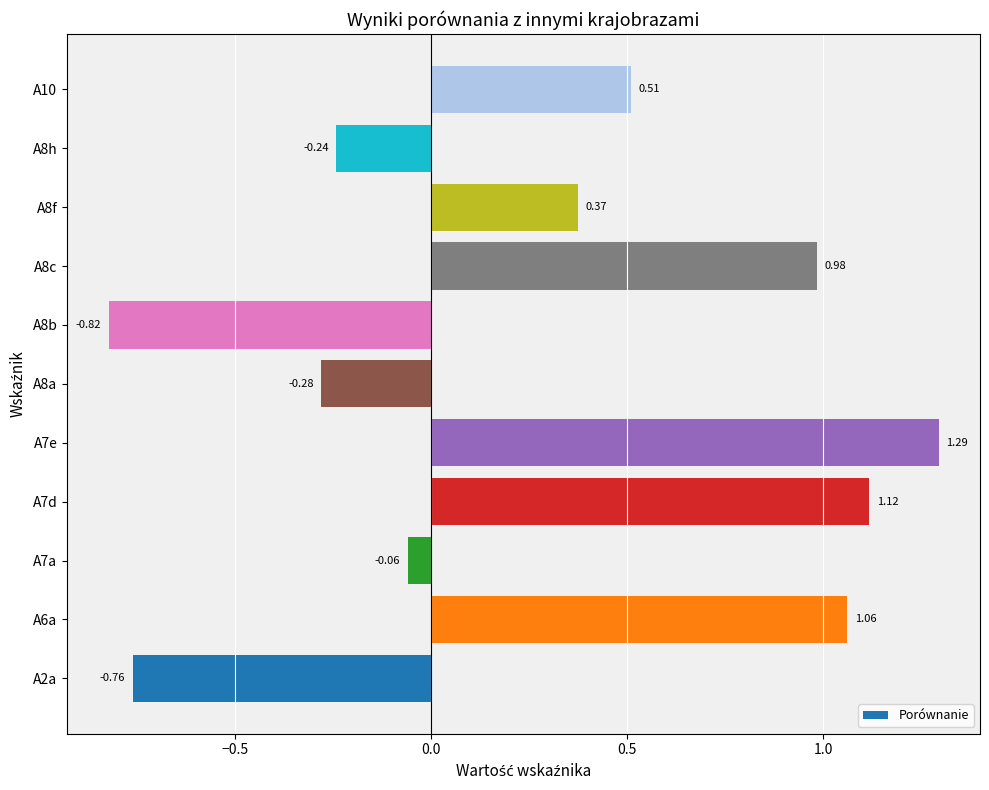

Rank the categories by value from lowest to highest.

A8b, A2a, A8a, A8h, A7a, A8f, A10, A8c, A6a, A7d, A7e